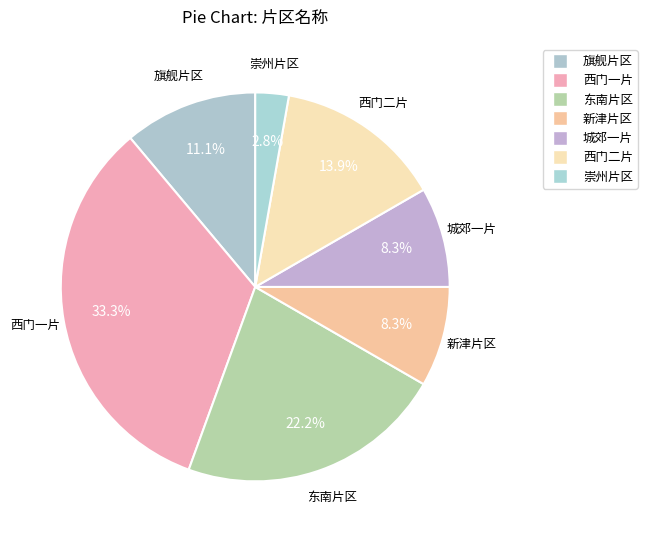

To the nearest percent, what is the combined percentage of 旗舰片区 and 城郊一片?

19%